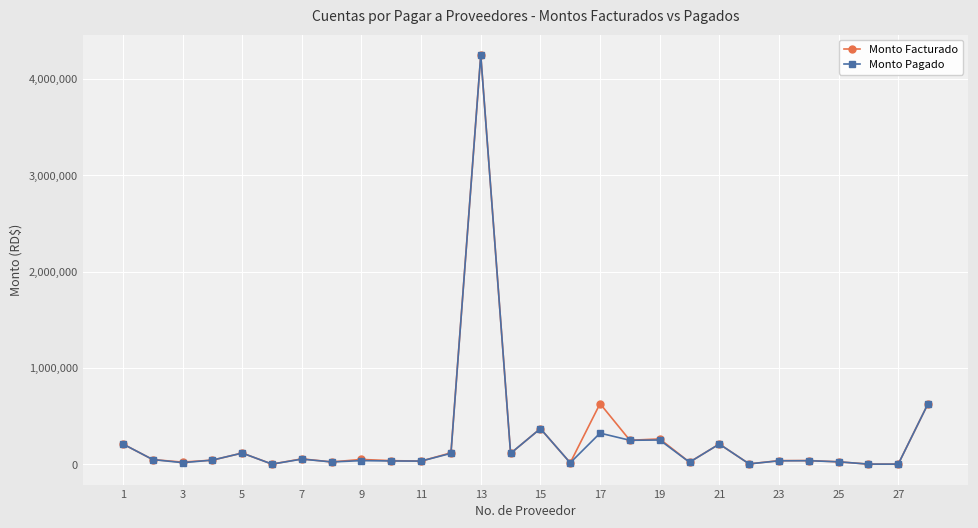

True or false: Monto Facturado has more than 2 points higher than both neighbors.

True